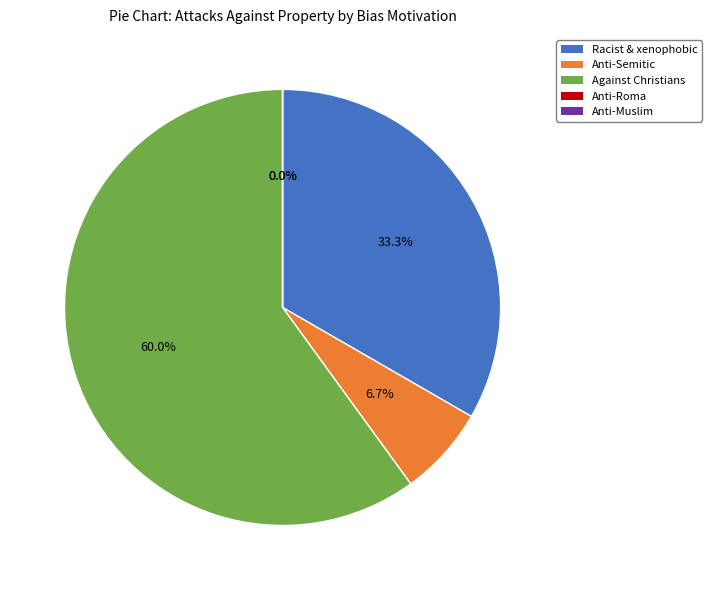

Count the number of slices in the pie.

5